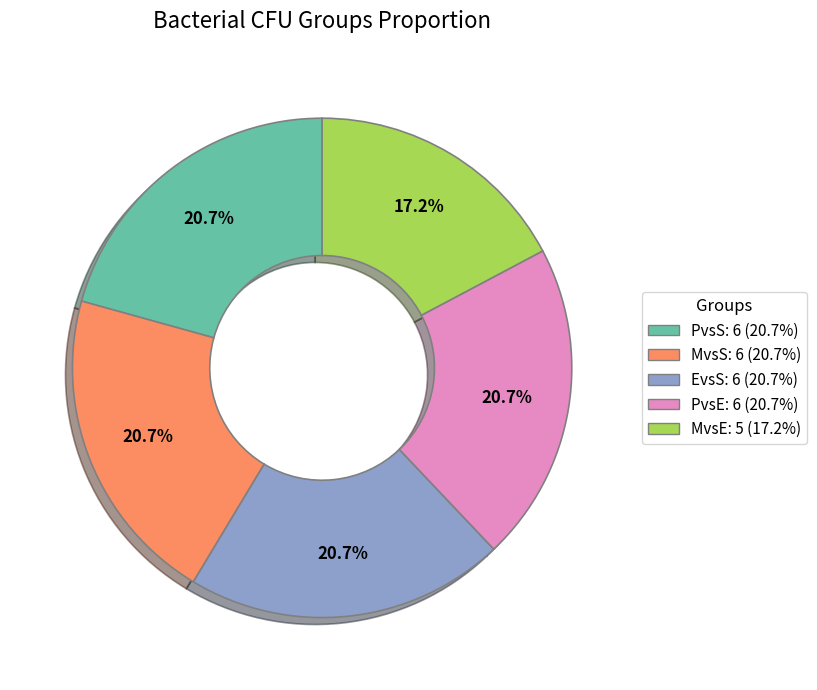

To the nearest percent, what is the combined percentage of PvsE and EvsS?

41%